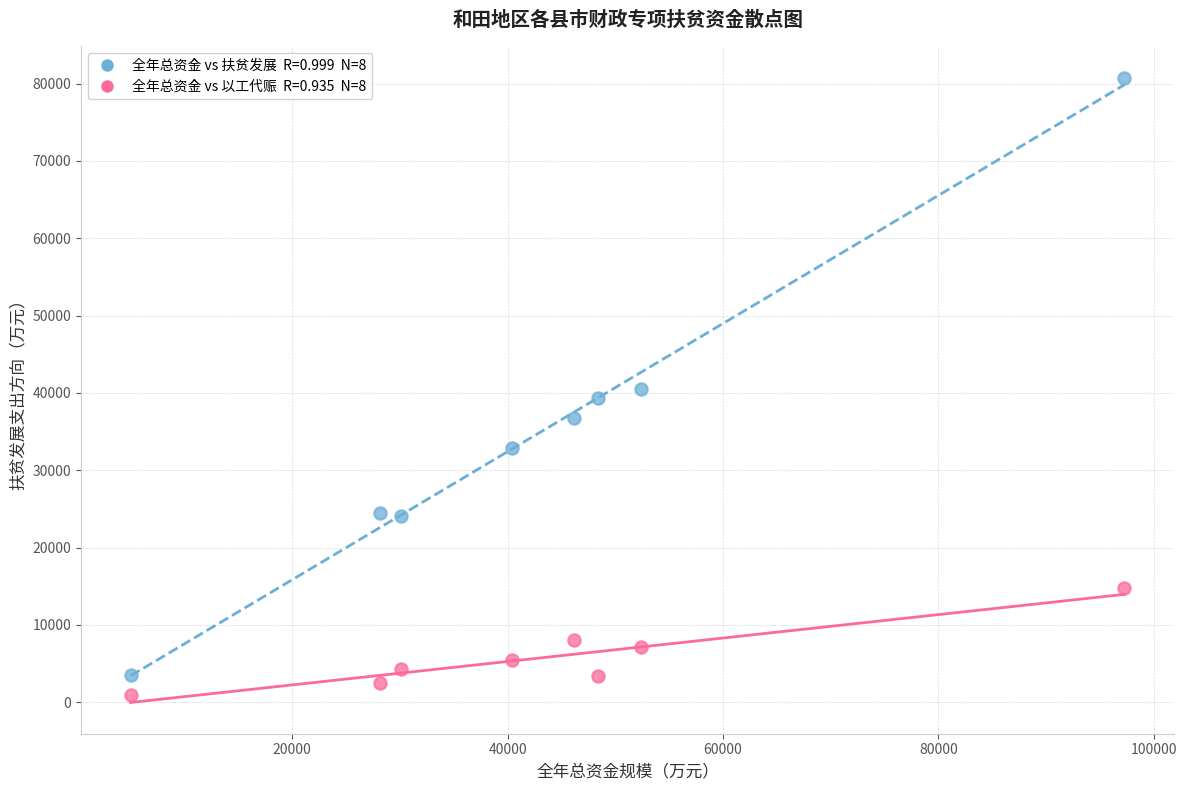

Across all data points, what is the range of X values (max minus min)?

92278